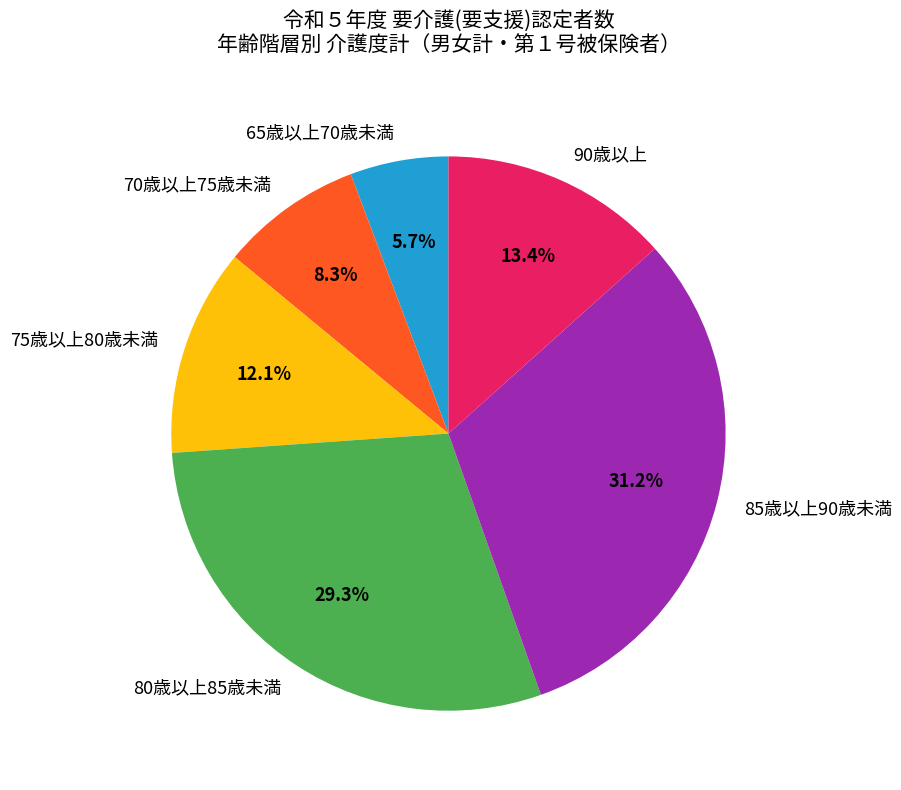

Which slice is the smallest?

65歳以上70歳未満